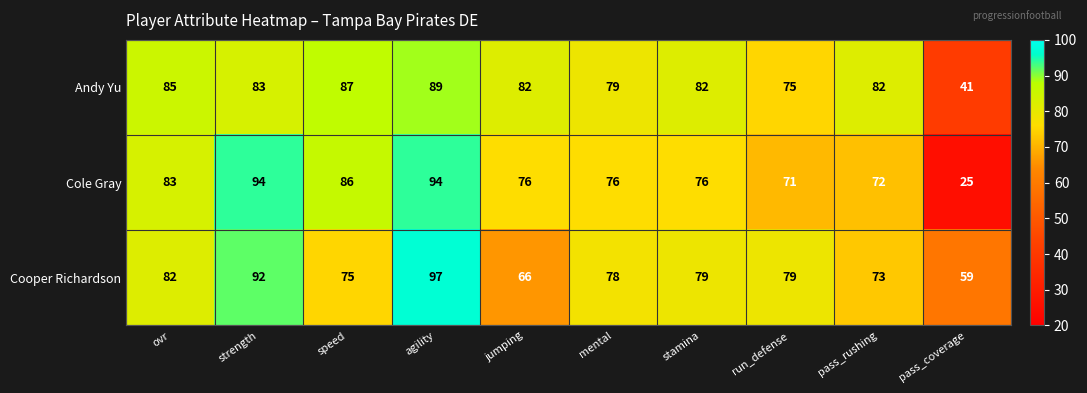

What is the average value of the Cooper Richardson series?

78